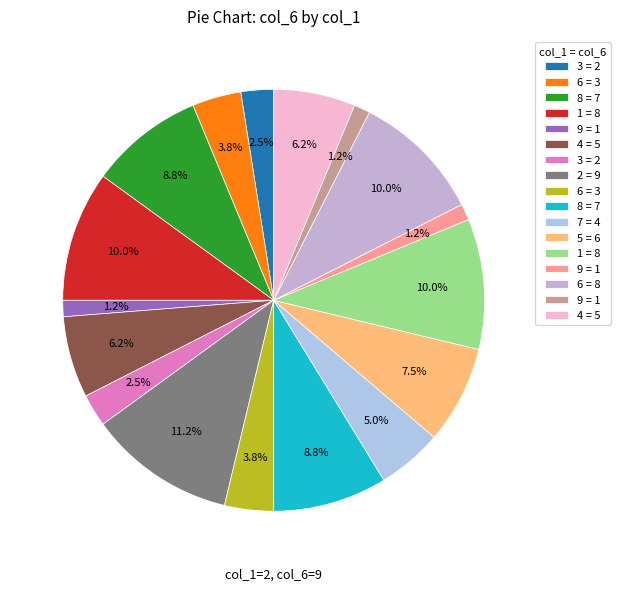

Count the number of slices in the pie.

17